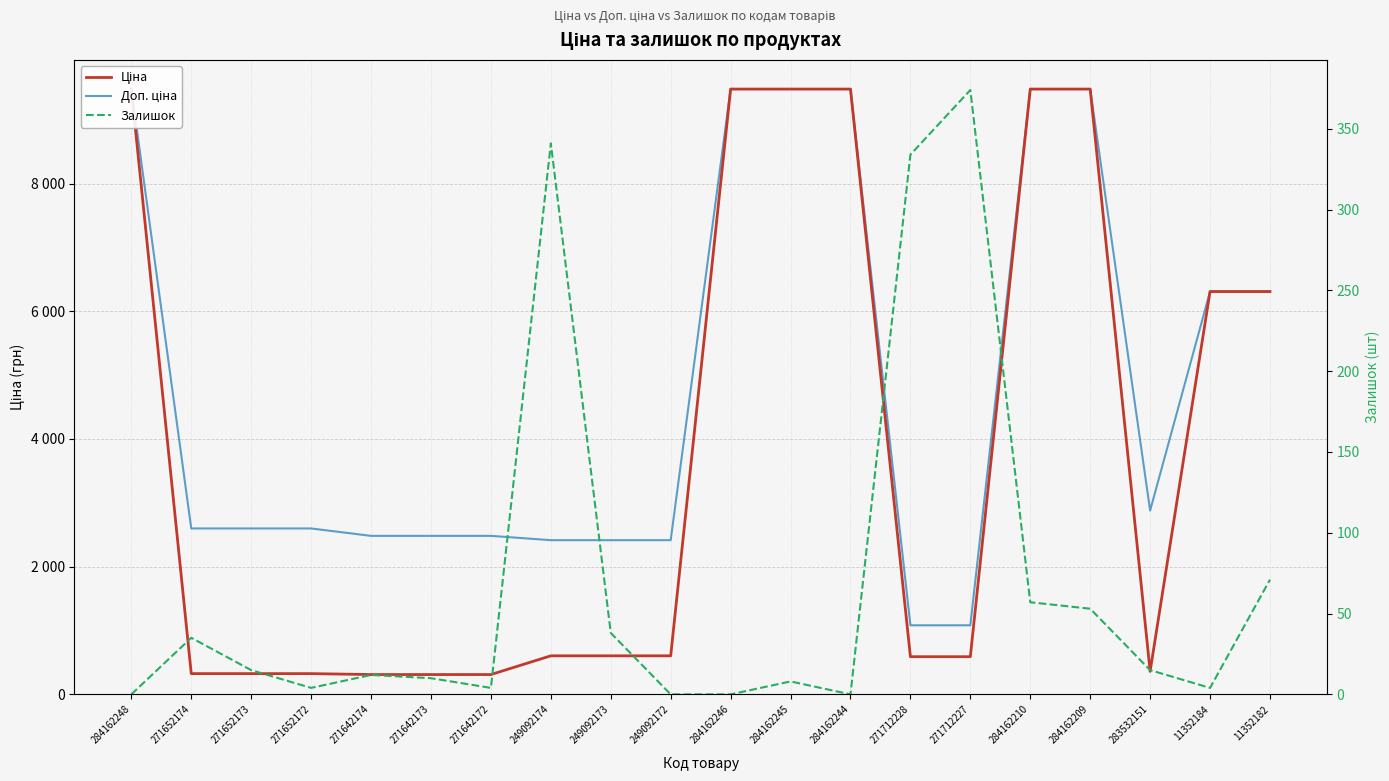

What is the label of the 18th point from the right?

271652173